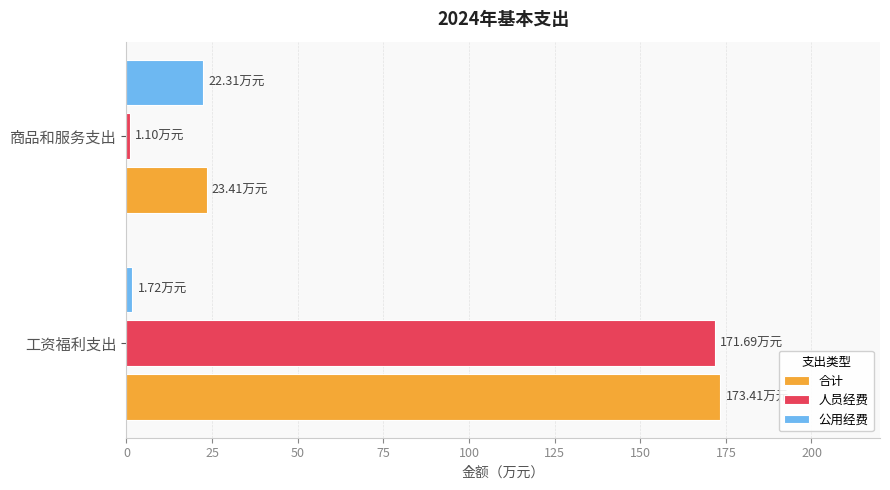

Is the value of 公用经费 at 工资福利支出 greater than the value of 合计 at 商品和服务支出?

No